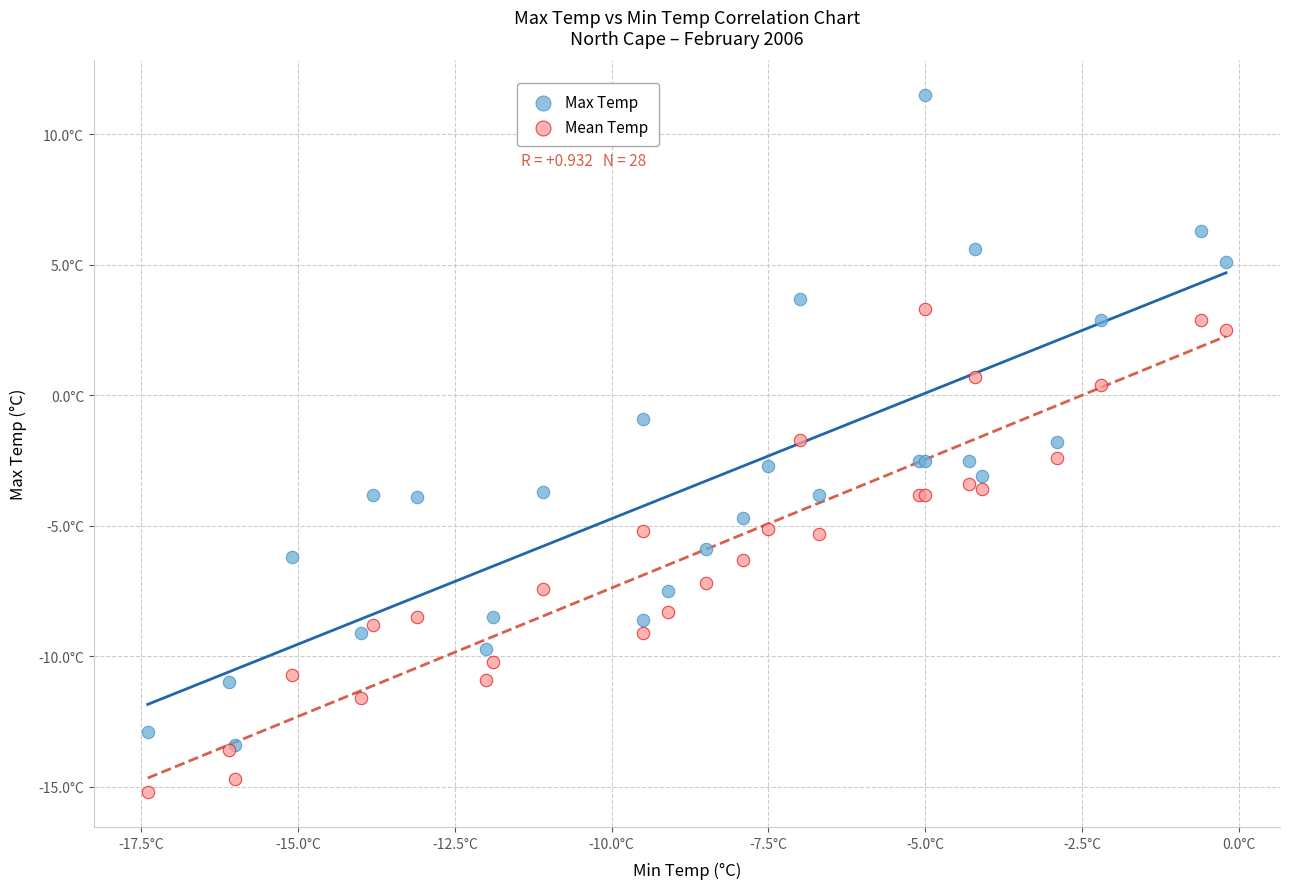

What are all the series names shown in the legend?

Max Temp, Mean Temp